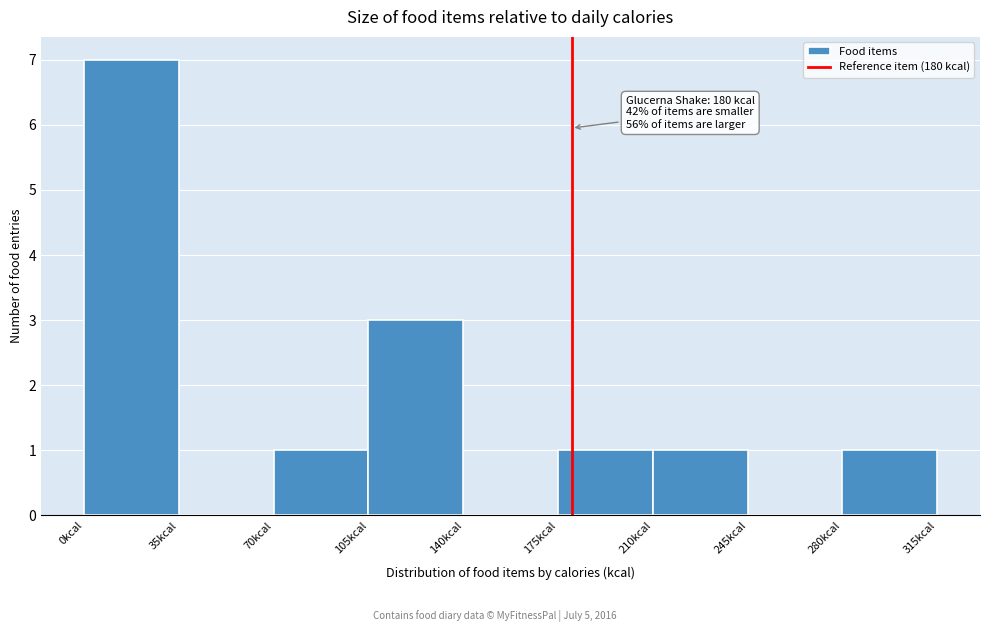

Over which range of the x-axis is the bar tallest?

0 to 35